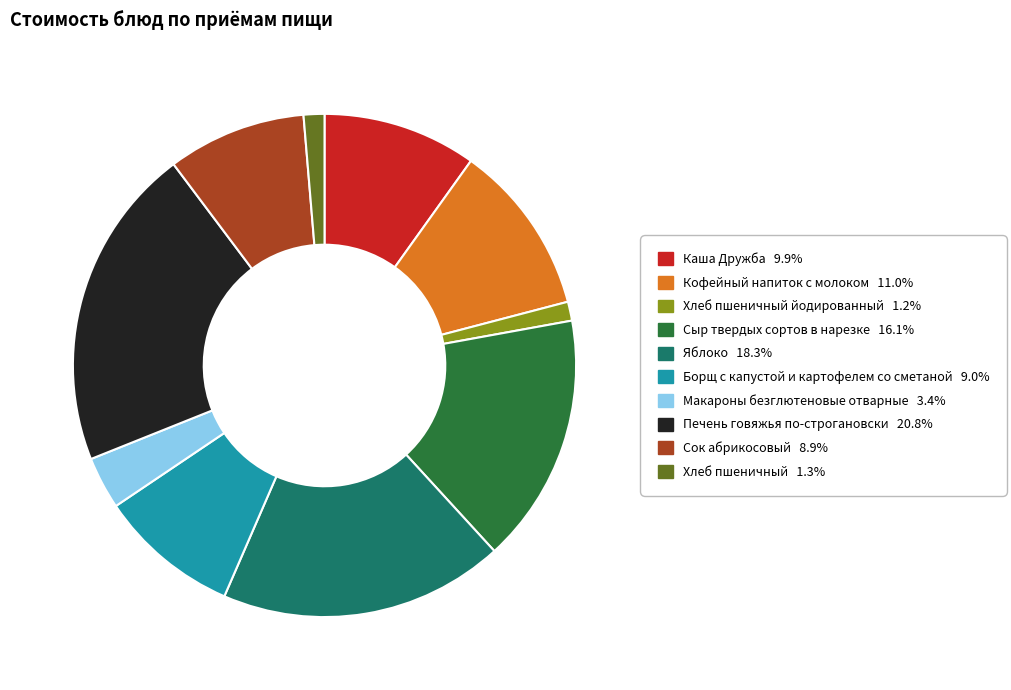

Is the sum of Кофейный напиток с молоком 11.0% and Сок абрикосовый 8.9% greater than half?

No